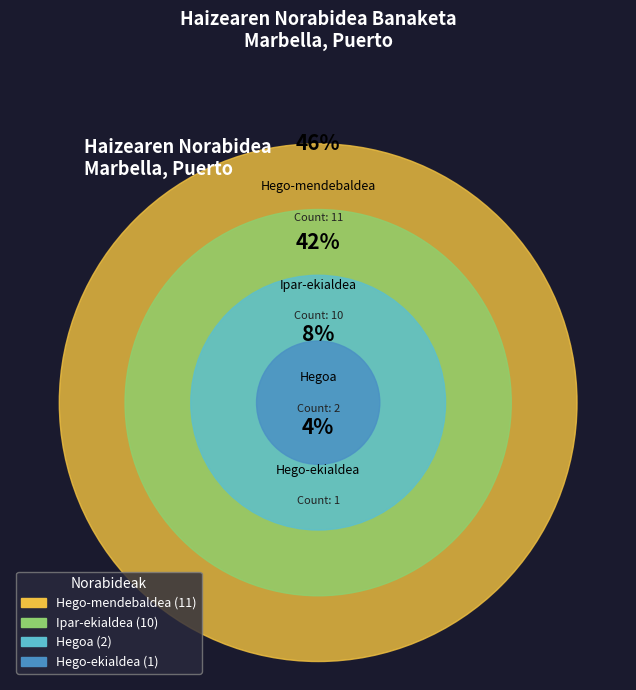

Does Ipar-ekialdea account for over 50% of the chart?

No